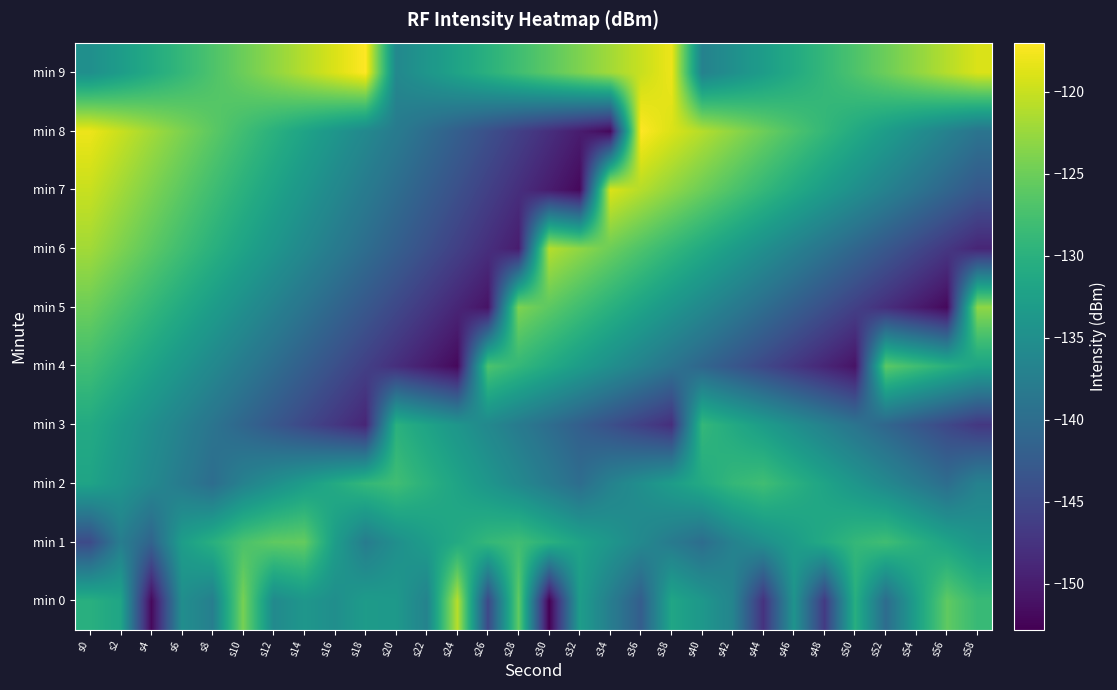

What is the spread (max minus min) of values at s26?

24.0